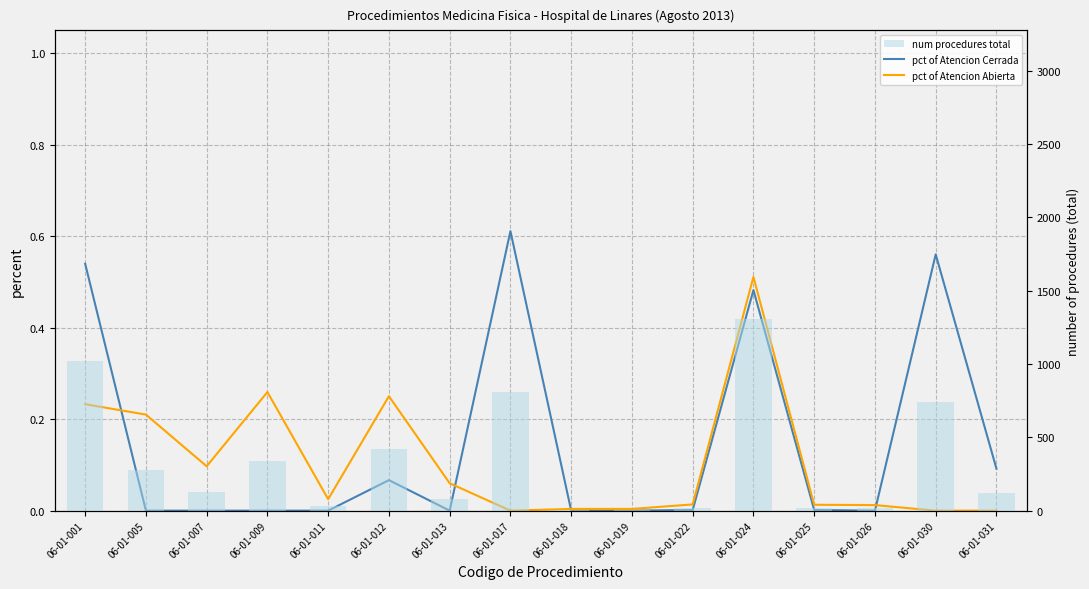

What are all the series names shown in the legend?

pct of Atencion Cerrada, pct of Atencion Abierta, num procedures total